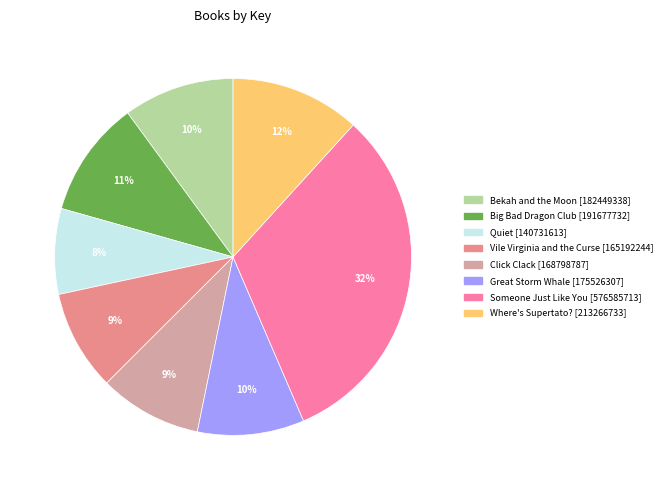

What portion of the pie excludes Big Bad Dragon Club?

89.4%